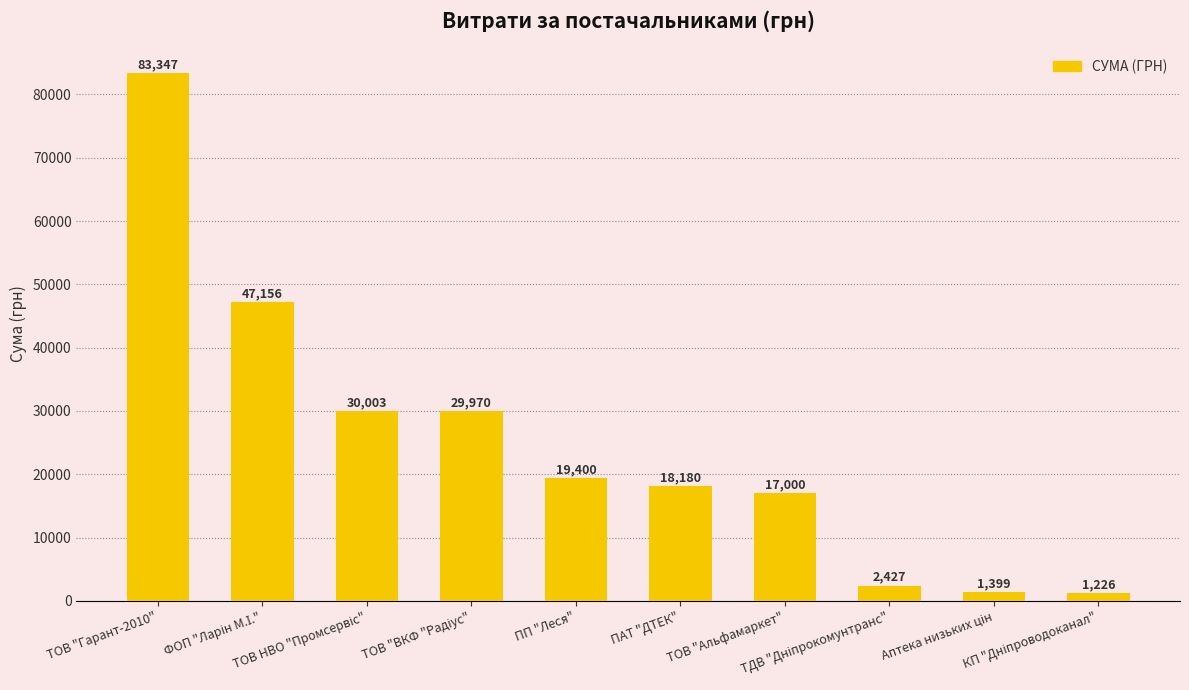

What is the minimum value shown in the chart?

1225.7